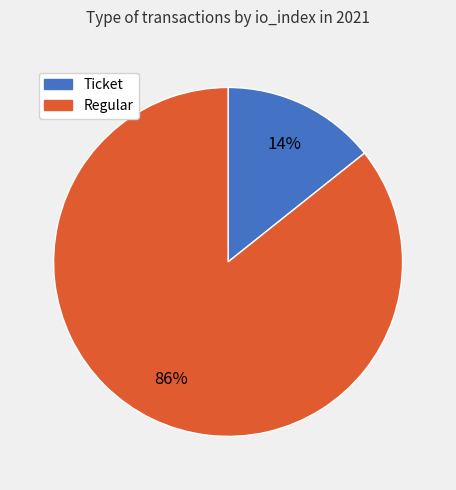

Rank the categories by value from lowest to highest.

Ticket, Regular